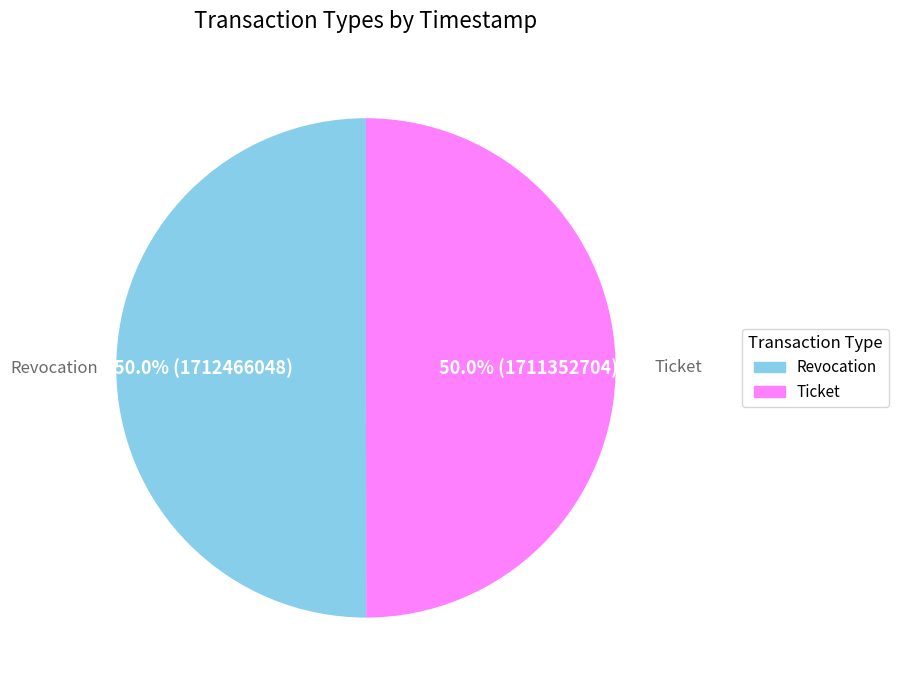

How much of the chart is everything except Revocation?

50.0%